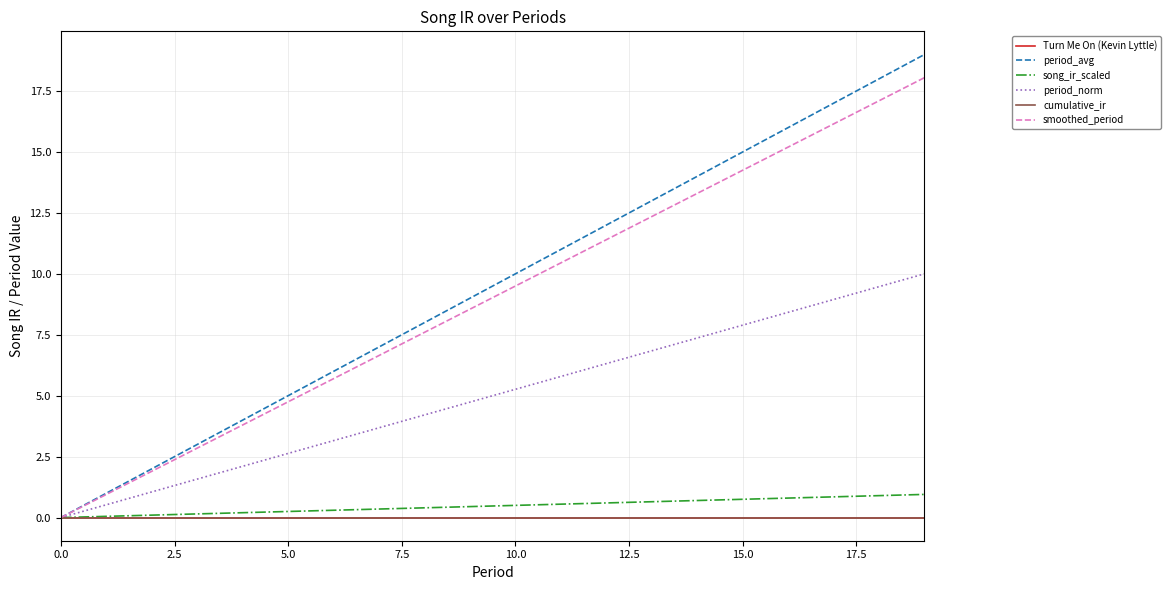

Is this an area chart (filled region under the line)?

No